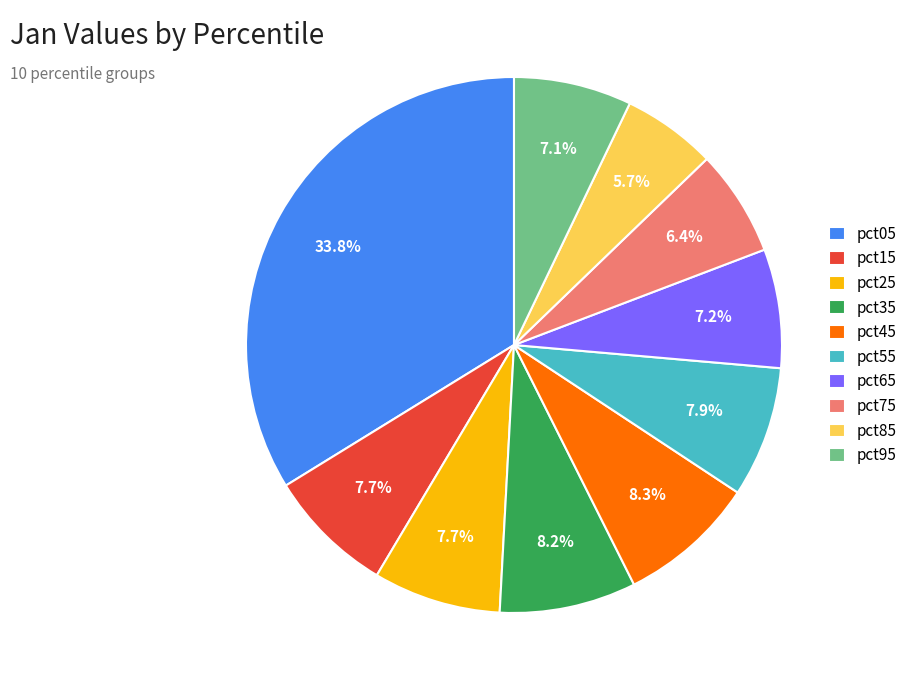

True or false: pct15 accounts for 1% of the total.

False